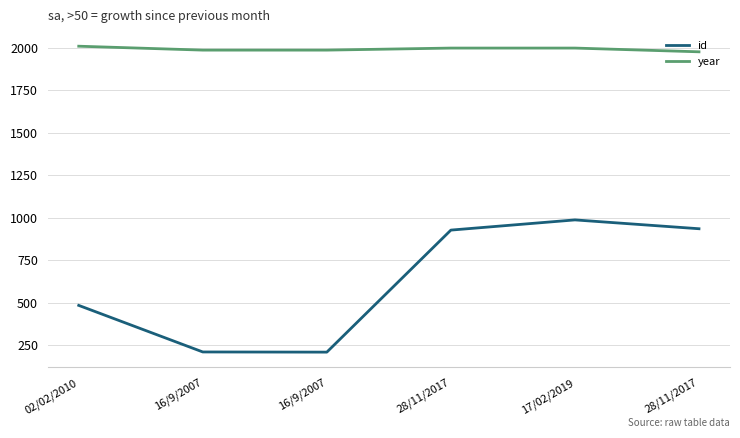

What value does the year series have at 28/11/2017, to the nearest 10?

2000